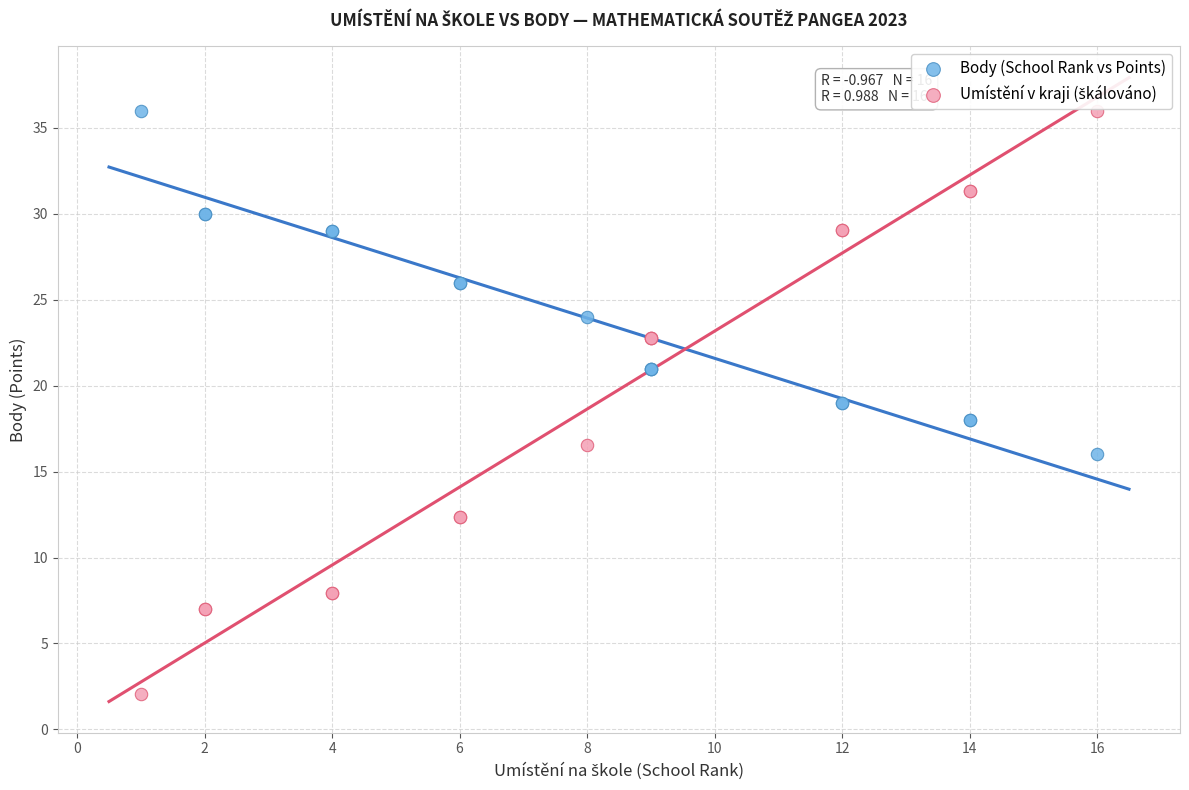

What is the X range (max minus min) for the scatter plot?

15.0